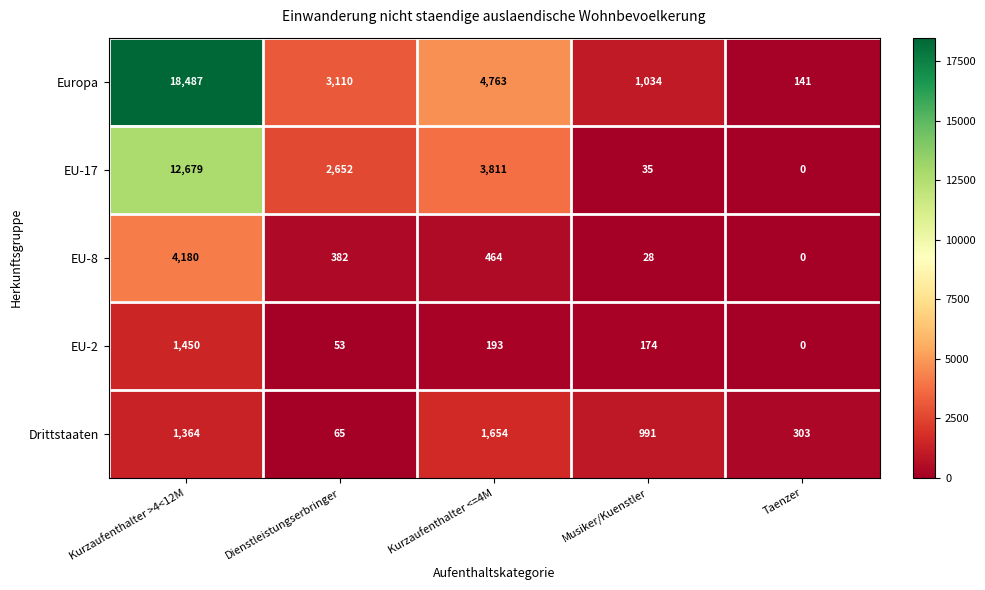

The value of Europa at Musiker/Kuenstler is 1034. True or false?

True